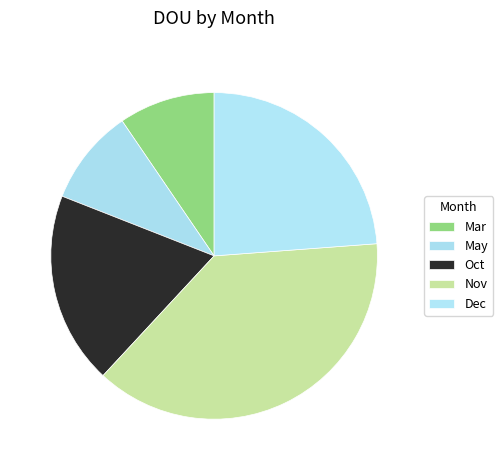

Rank the categories by value from lowest to highest.

Mar, May, Oct, Dec, Nov